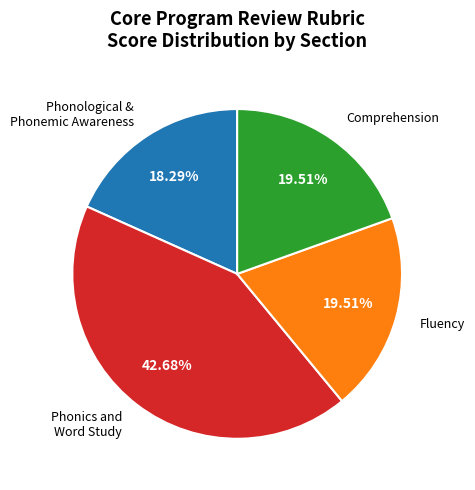

To the nearest percent, what is the difference between the largest and smallest slice percentages?

24%